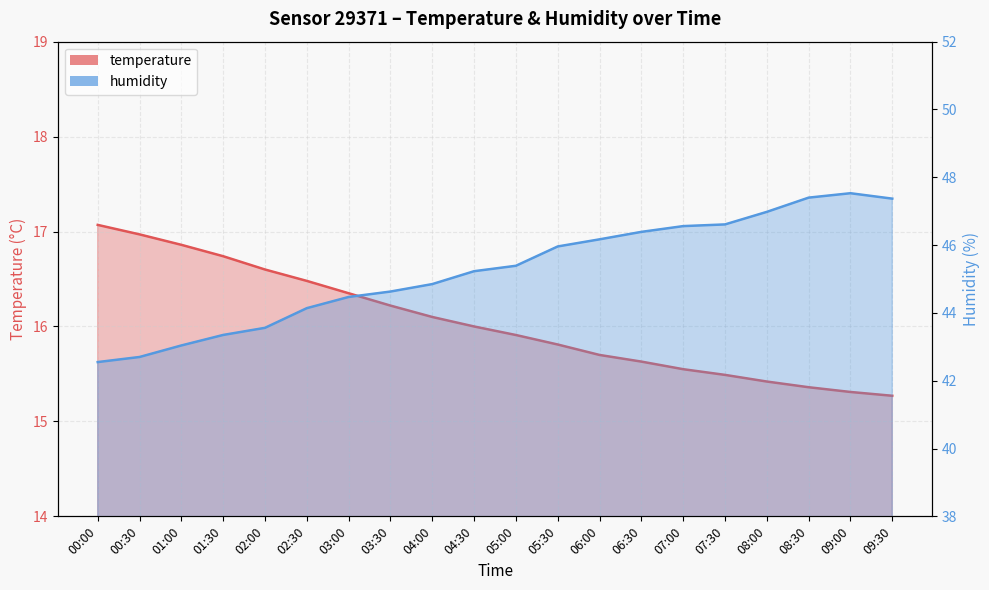

Reading left to right, list all the values displayed in this chart.

temperature: 17.1	17.0	16.9	16.7	16.6	16.5	16.4	16.2	16.1	16.0	15.9	15.8	15.7	15.6	15.6	15.5	15.4	15.4	15.3	15.3
humidity: 42.5	42.7	43.0	43.4	43.6	44.1	44.5	44.6	44.9	45.2	45.4	46.0	46.2	46.4	46.6	46.6	47.0	47.4	47.5	47.4